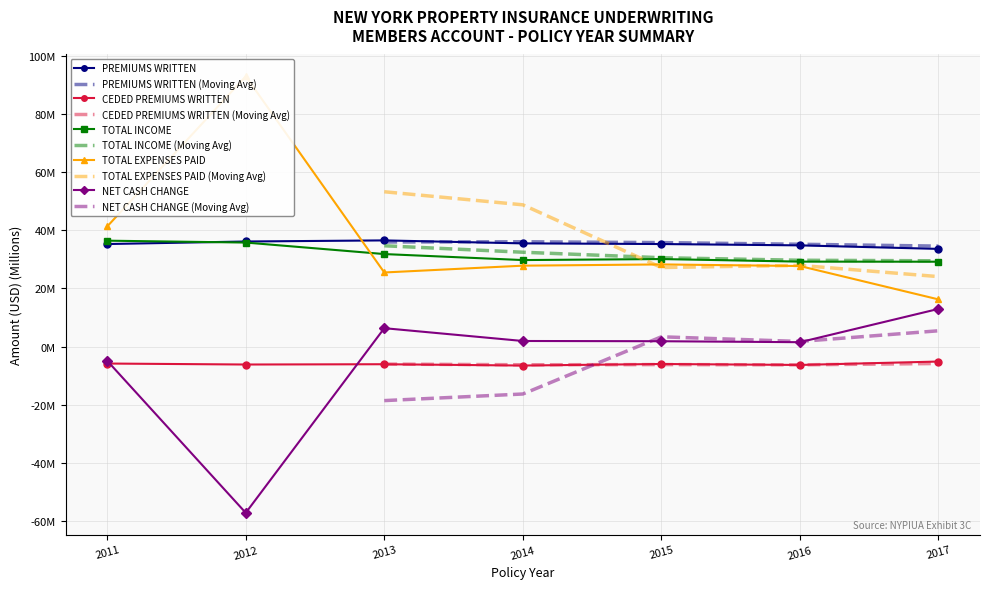

What is the sum of all TOTAL INCOME values?

222.1